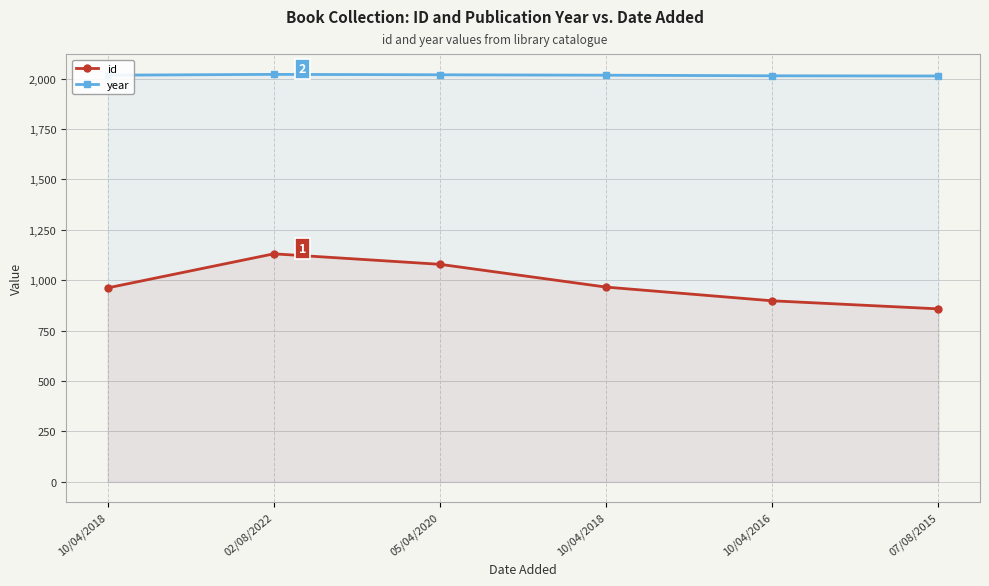

What is the label of the 4th point from the left?

10/04/2018